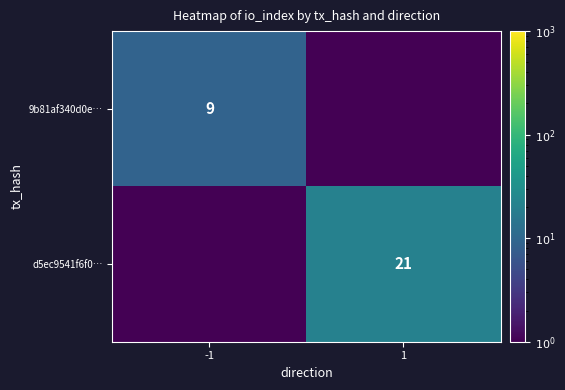

The 9b81af340d0e… series shows 9.0 at -1. True or false?

True